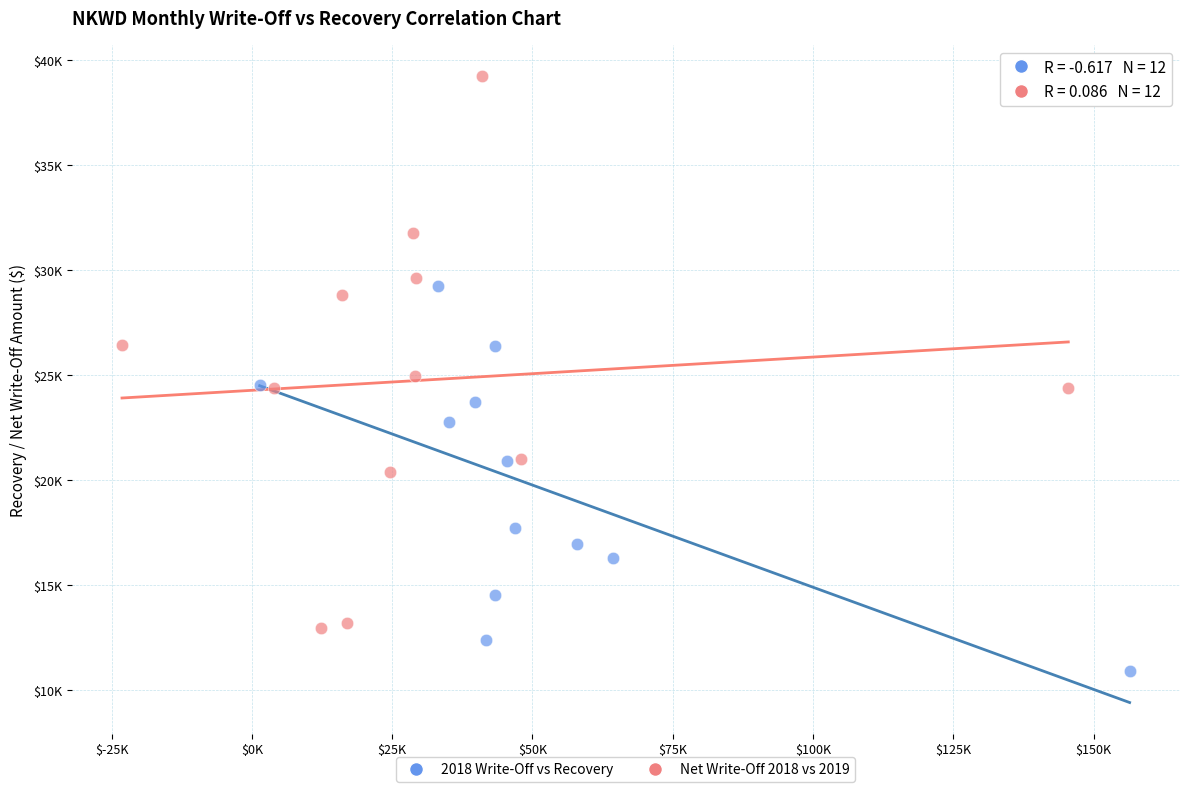

Which series contains the lowest Y value?

2018 Write-Off vs Recovery